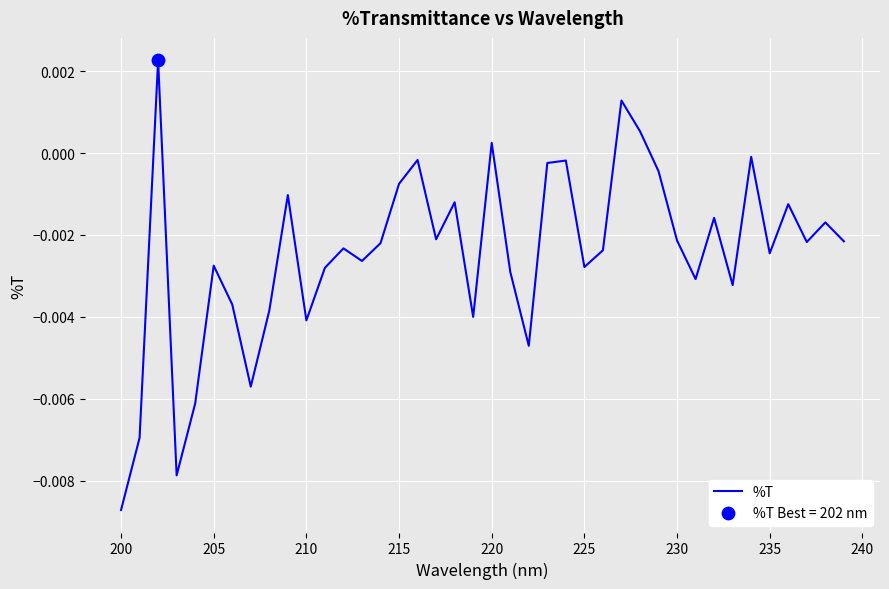

How many lines are shown in the chart?

1